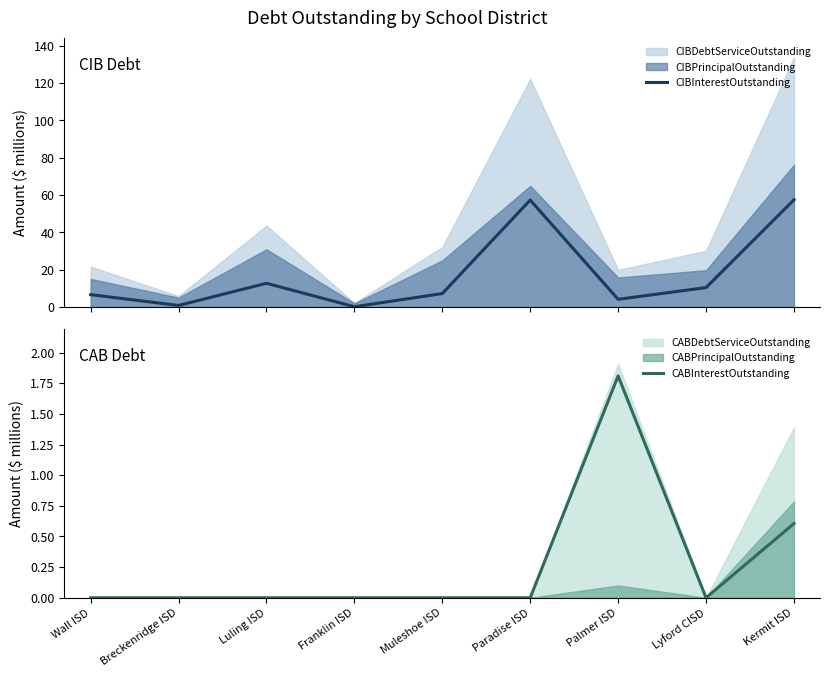

True or false: CIBInterestOutstanding and CABInterestOutstanding intersect in this chart.

False